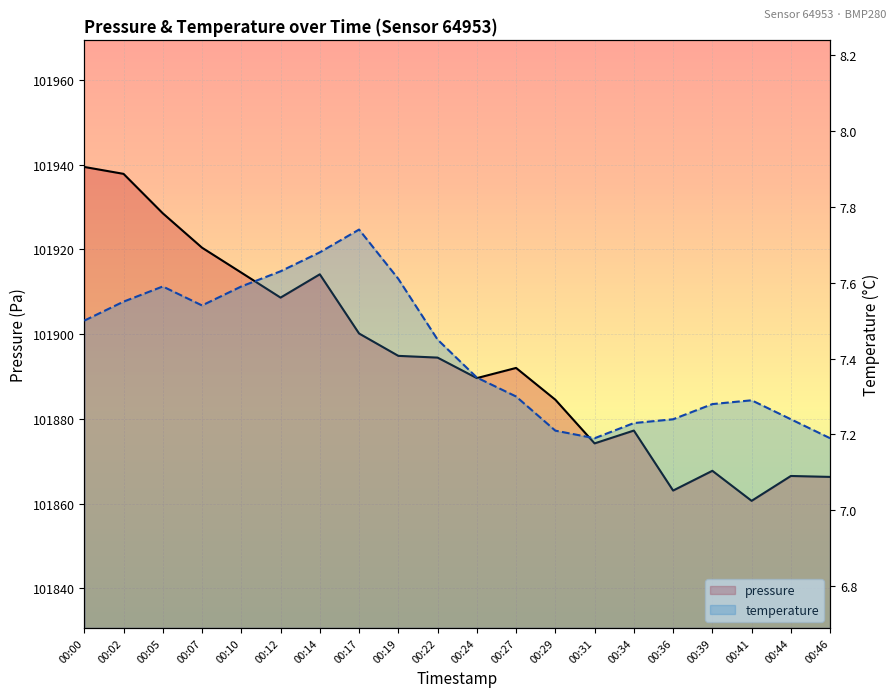

Is it true that pressure equals 33105.9 at 00:27?

False